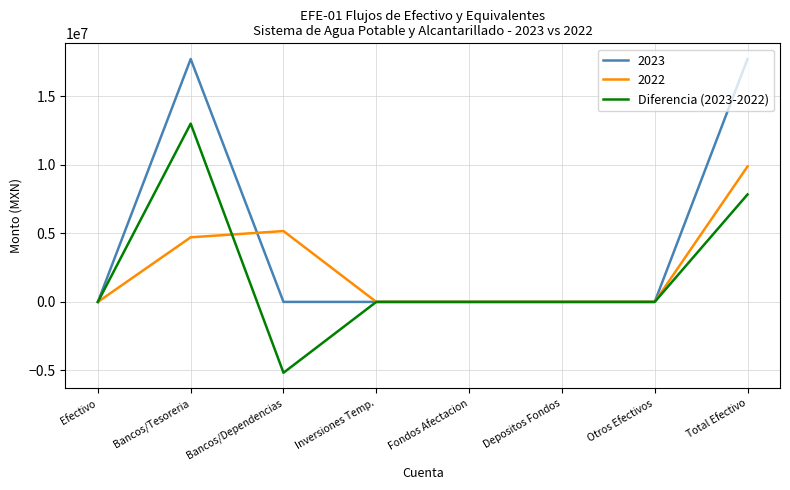

What is the minimum value shown in the chart?

-5171982.2